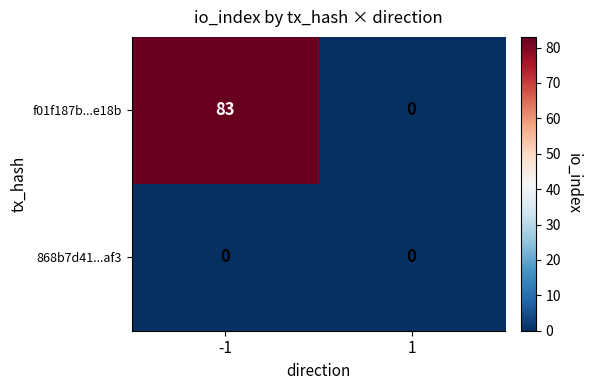

Which series has the largest total across all categories?

f01f187b...e18b